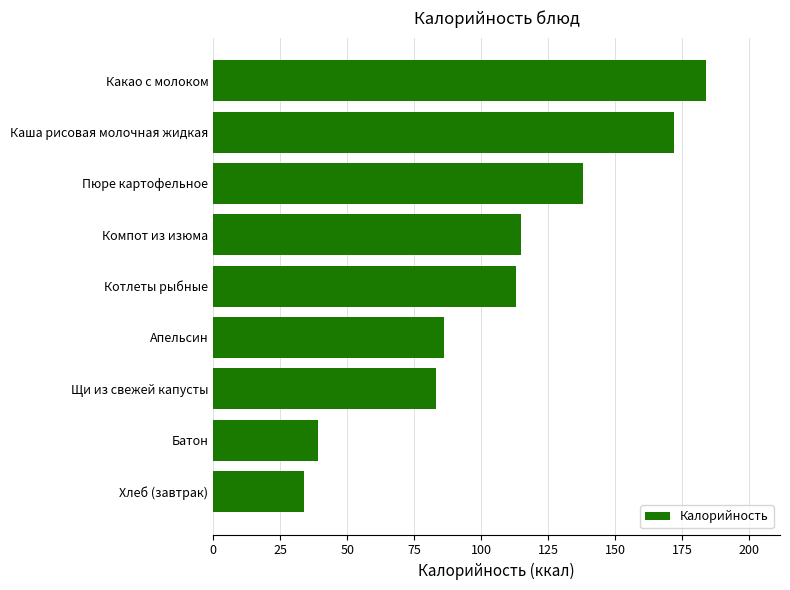

True or false: the data shows 86 at Апельсин.

True